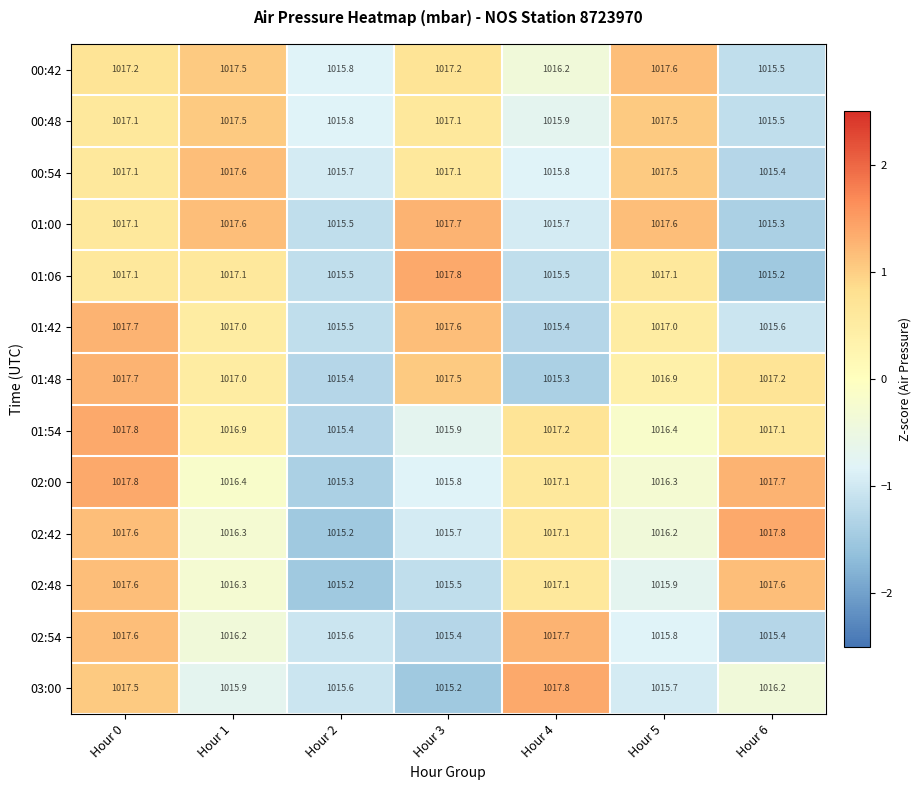

How many distinct data groups are displayed?

13